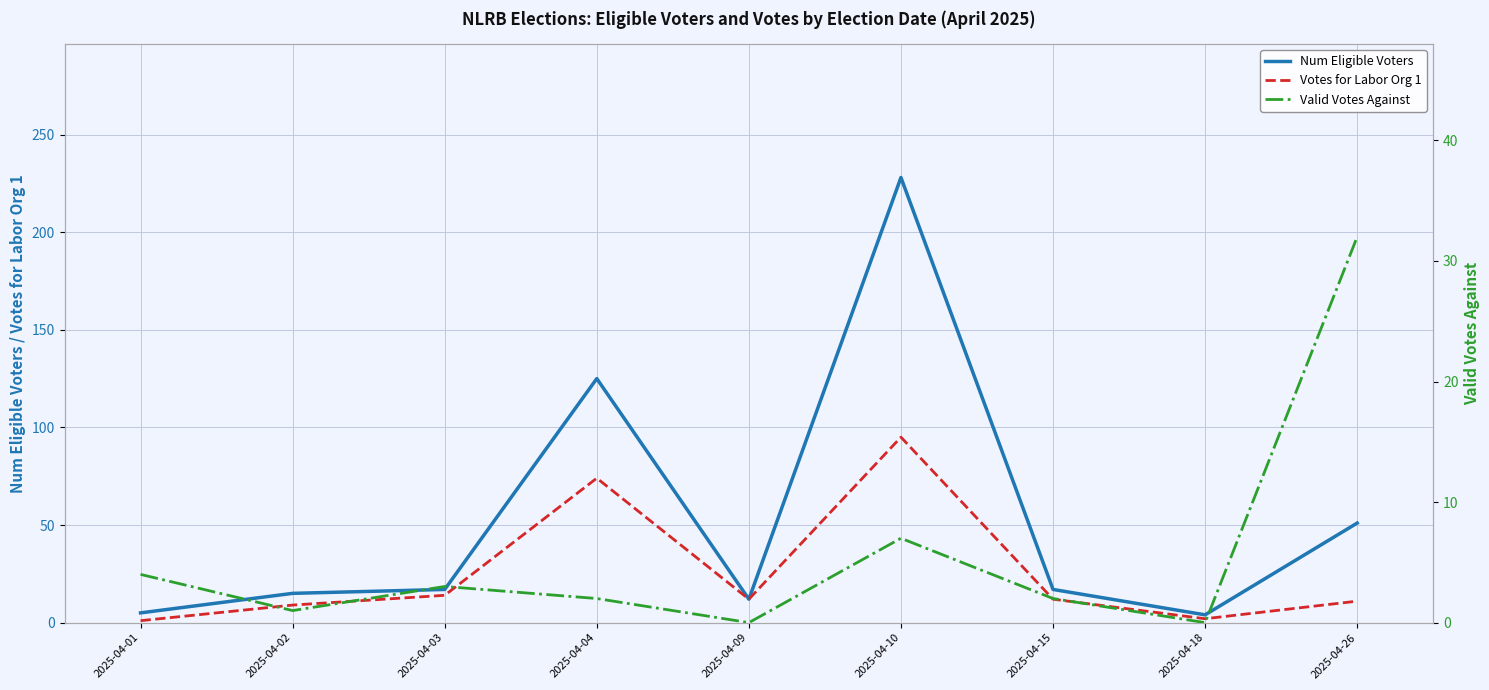

True or false: Votes for Labor Org 1 and Num Eligible Voters cross at least once.

False